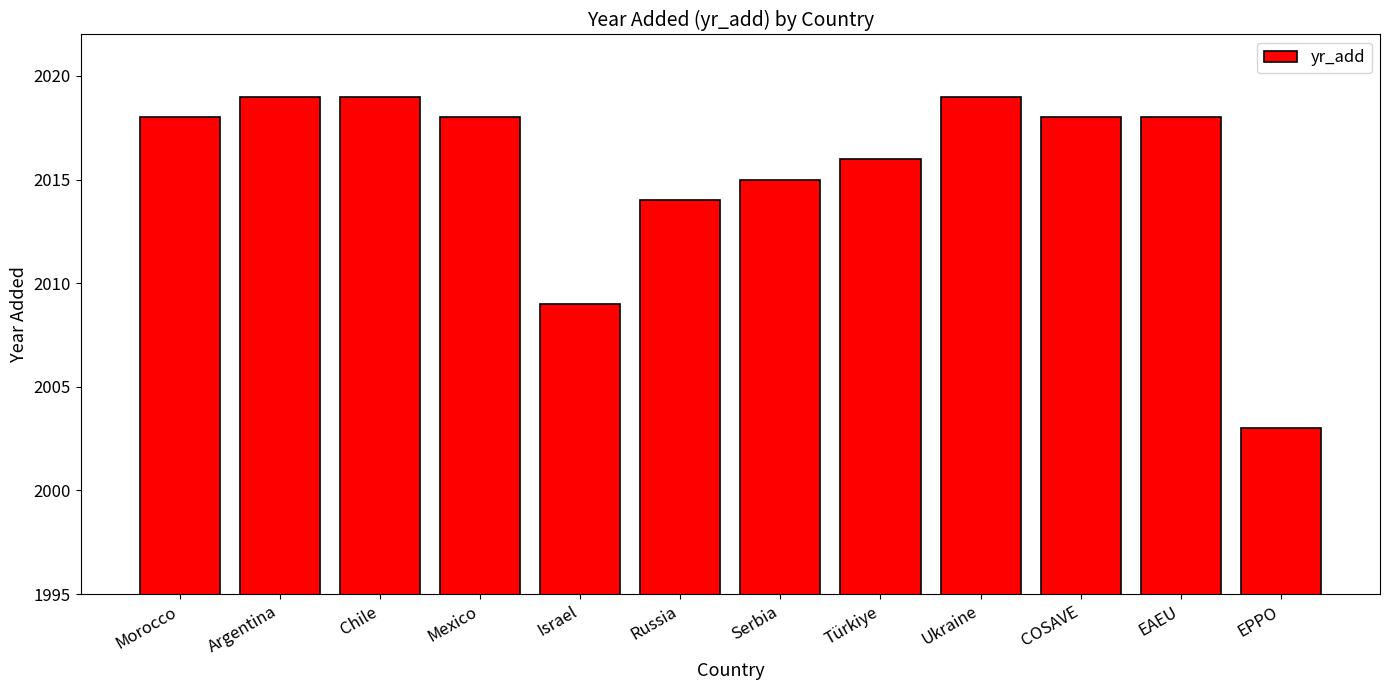

Reading right to left, list all the values displayed in this chart.

2003	2018	2018	2019	2016	2015	2014	2009	2018	2019	2019	2018